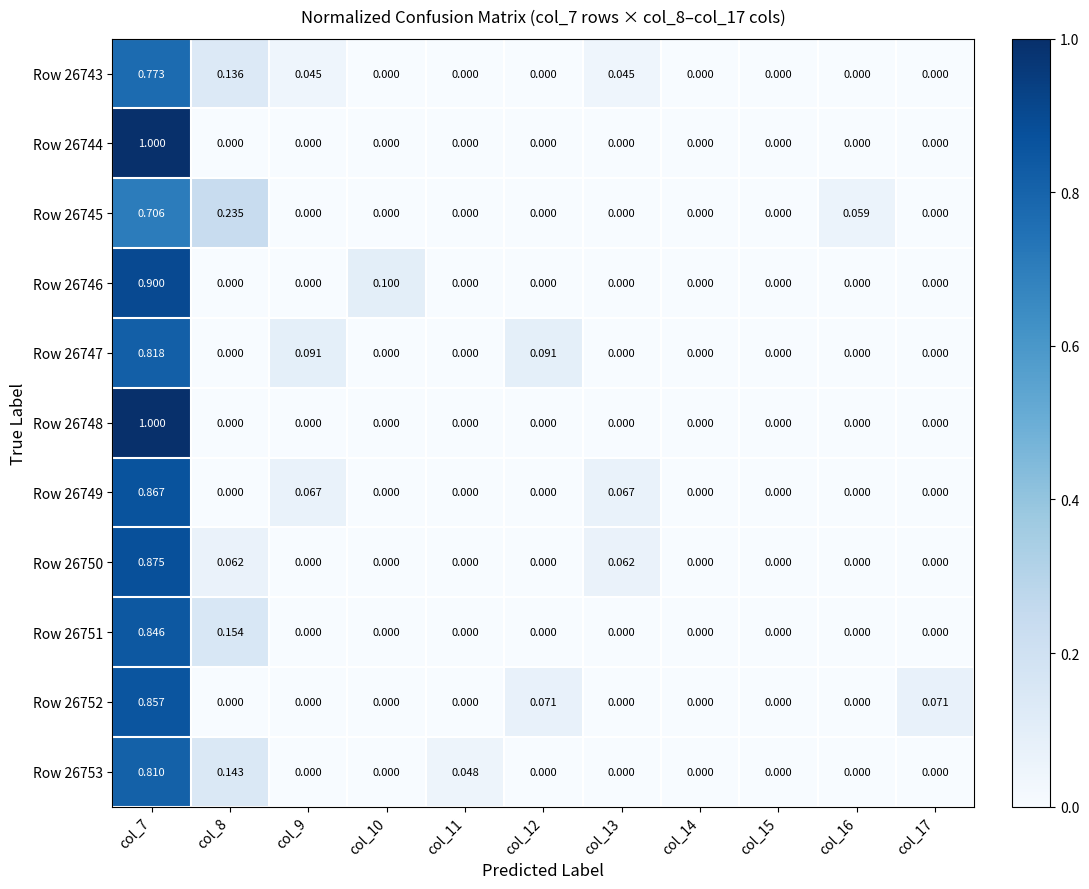

Is the value of Row 26745 at col_10 greater than the value of Row 26752 at col_12?

No